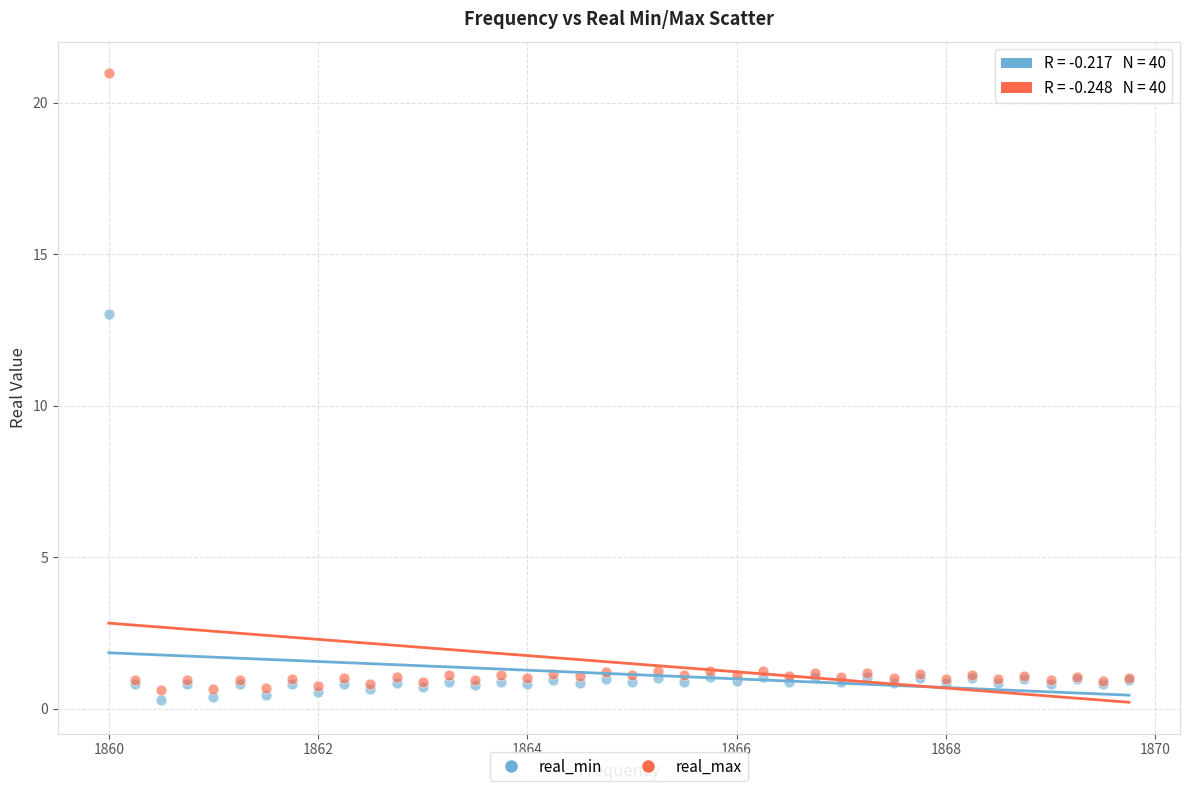

Across all series, what Y value is closest to 10?

13.0